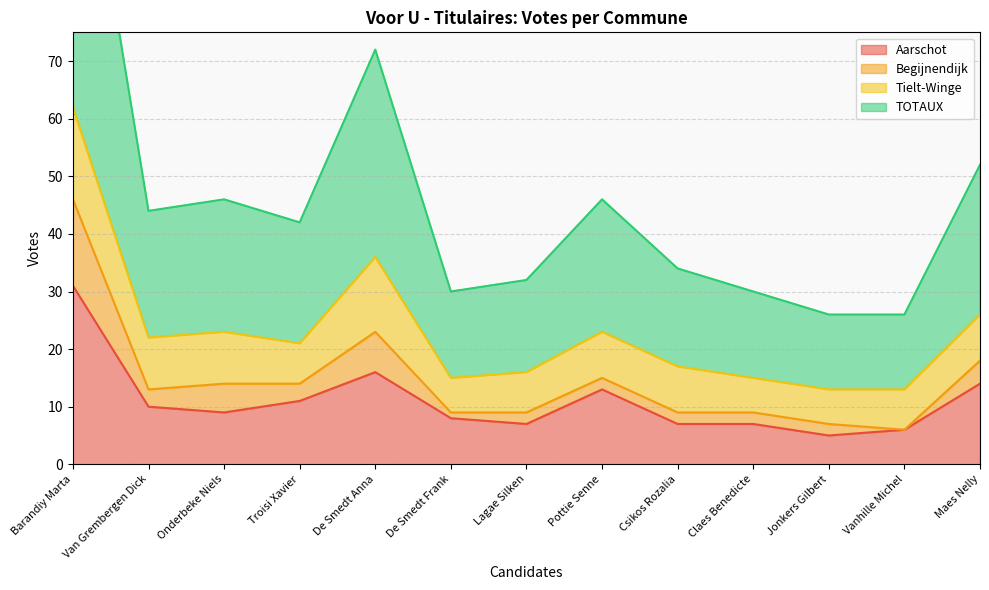

True or false: Aarschot and TOTAUX intersect in this chart.

False